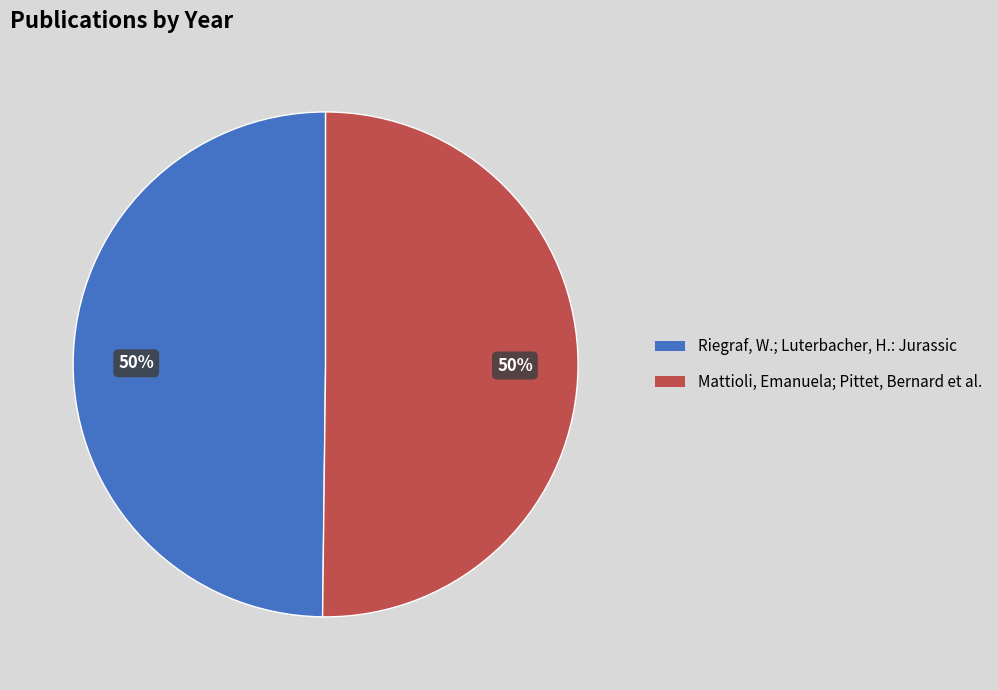

What is the ratio of the value at Riegraf, W.; Luterbacher, H.: Jurassic to the value at Mattioli, Emanuela; Pittet, Bernard et al.?

1.0